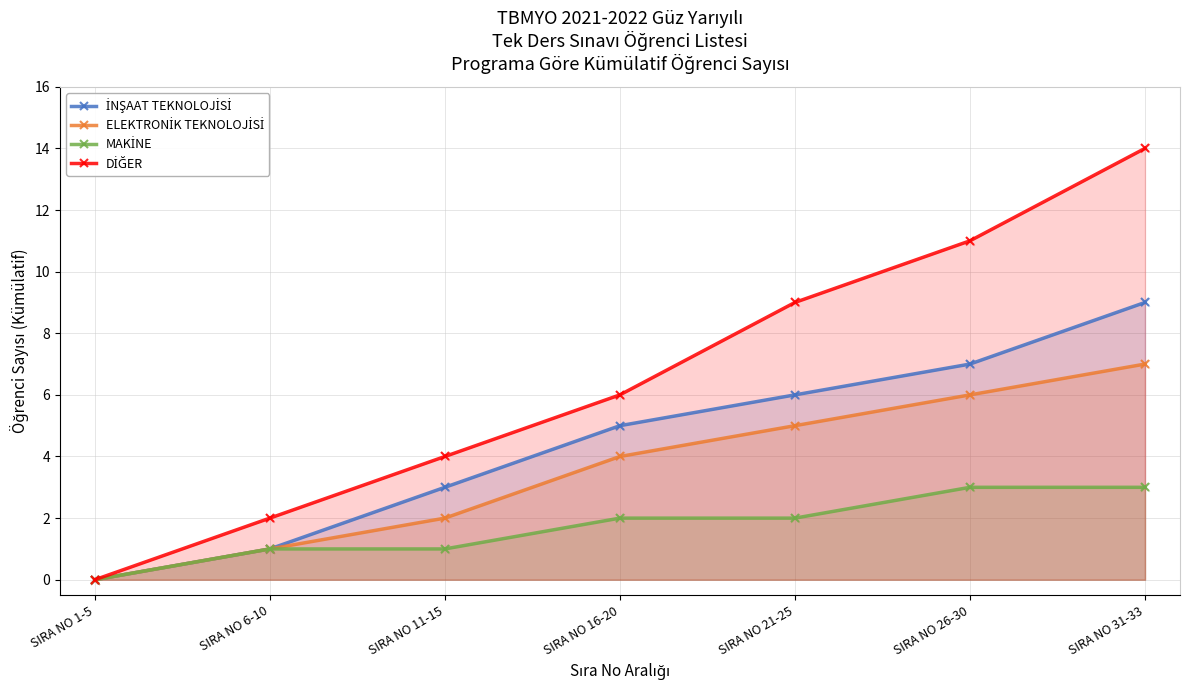

Which series reaches the maximum Y coordinate?

DİĞER